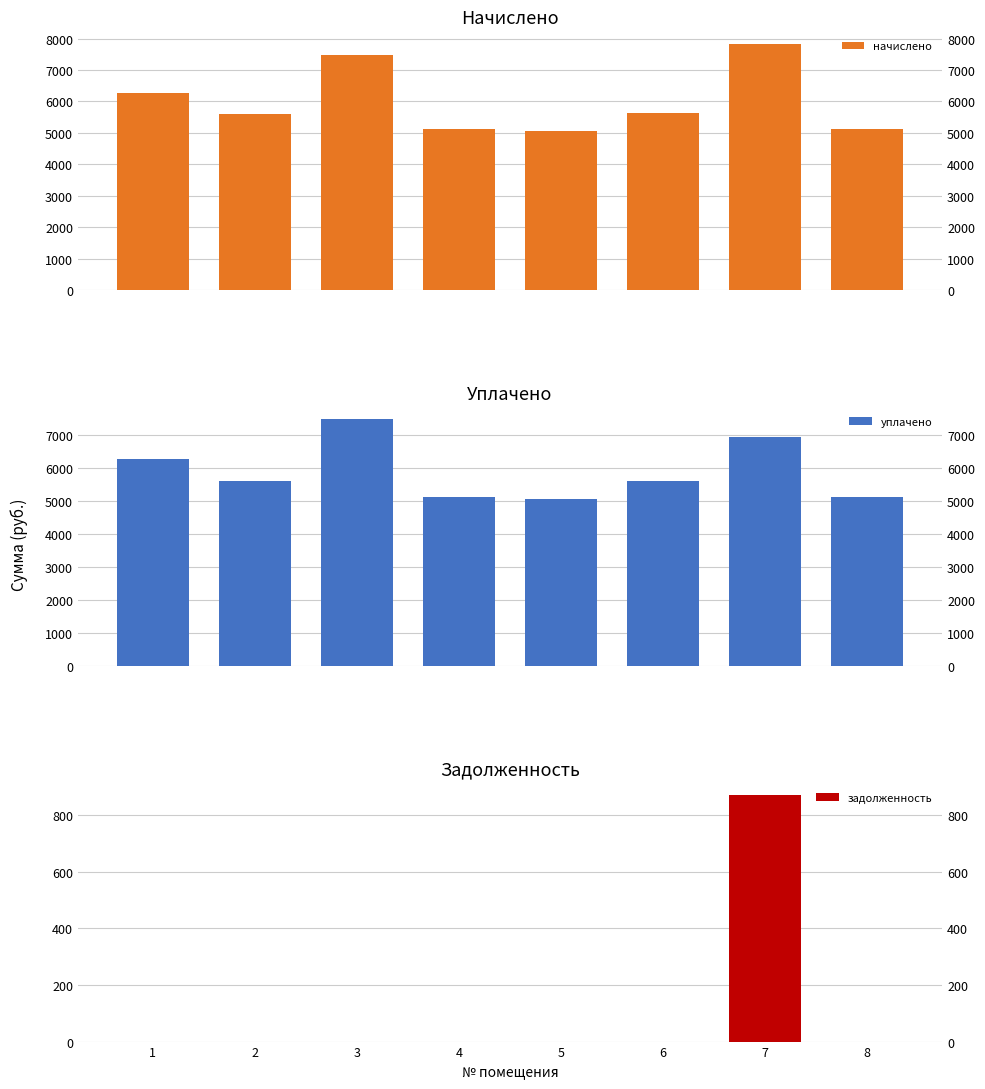

What is the value of the уплачено bar at the 2nd from the left?

5613.8